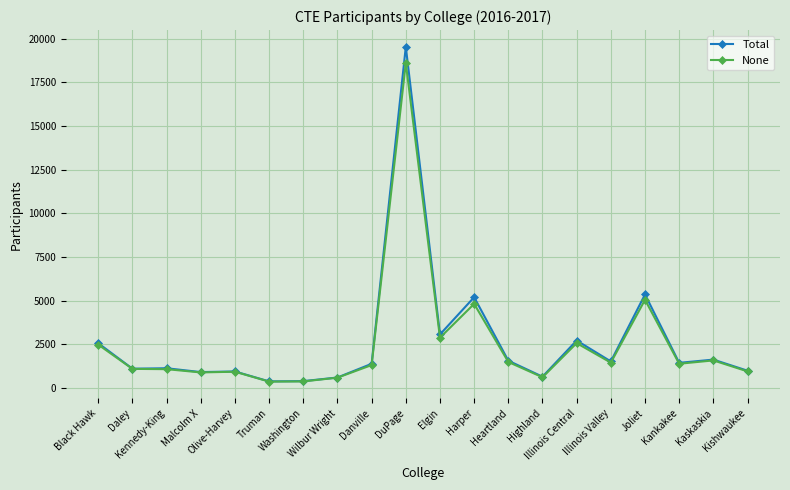

What is the value of the None point at the 1st from the left?

2487